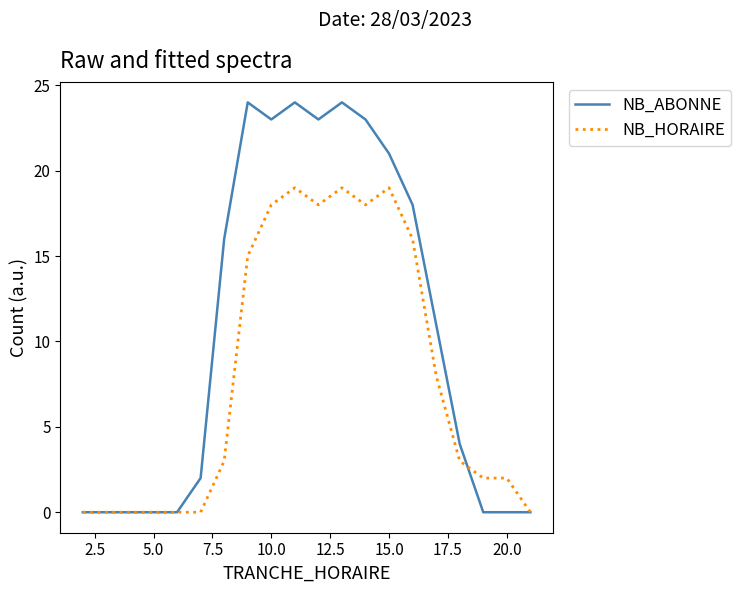

Reading right to left, transcribe all the data shown in this chart.

NB_ABONNE: 0	0	0	4	11	18	21	23	24	23	24	23	24	16	2	0	0	0	0	0
NB_HORAIRE: 0	2	2	3	8	16	19	18	19	18	19	18	15	3	0	0	0	0	0	0